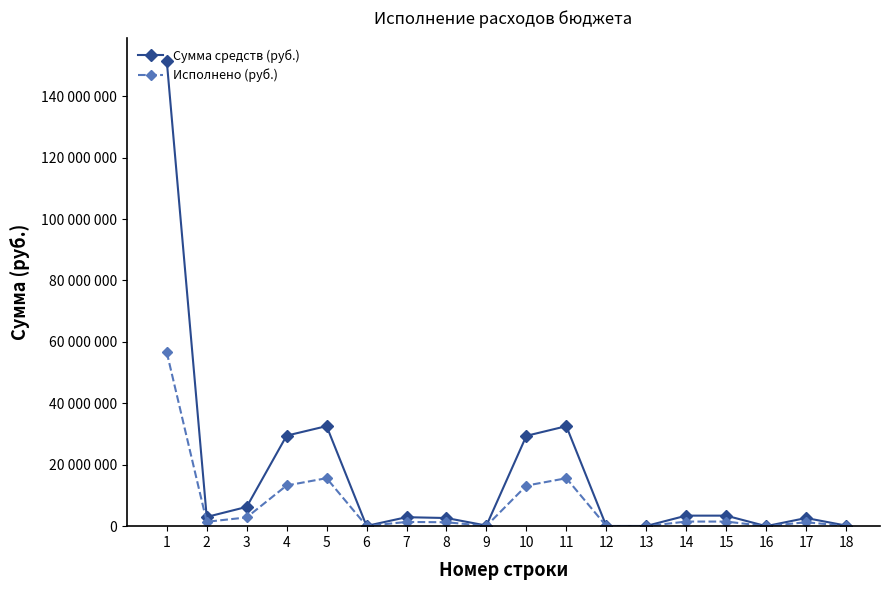

At 6, list the series in order from largest to smallest.

Сумма средств (руб.), Исполнено (руб.)